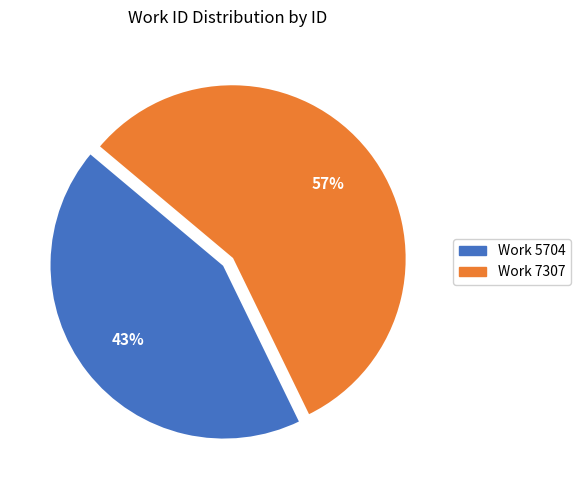

To the nearest percent, what is the average slice percentage?

50%